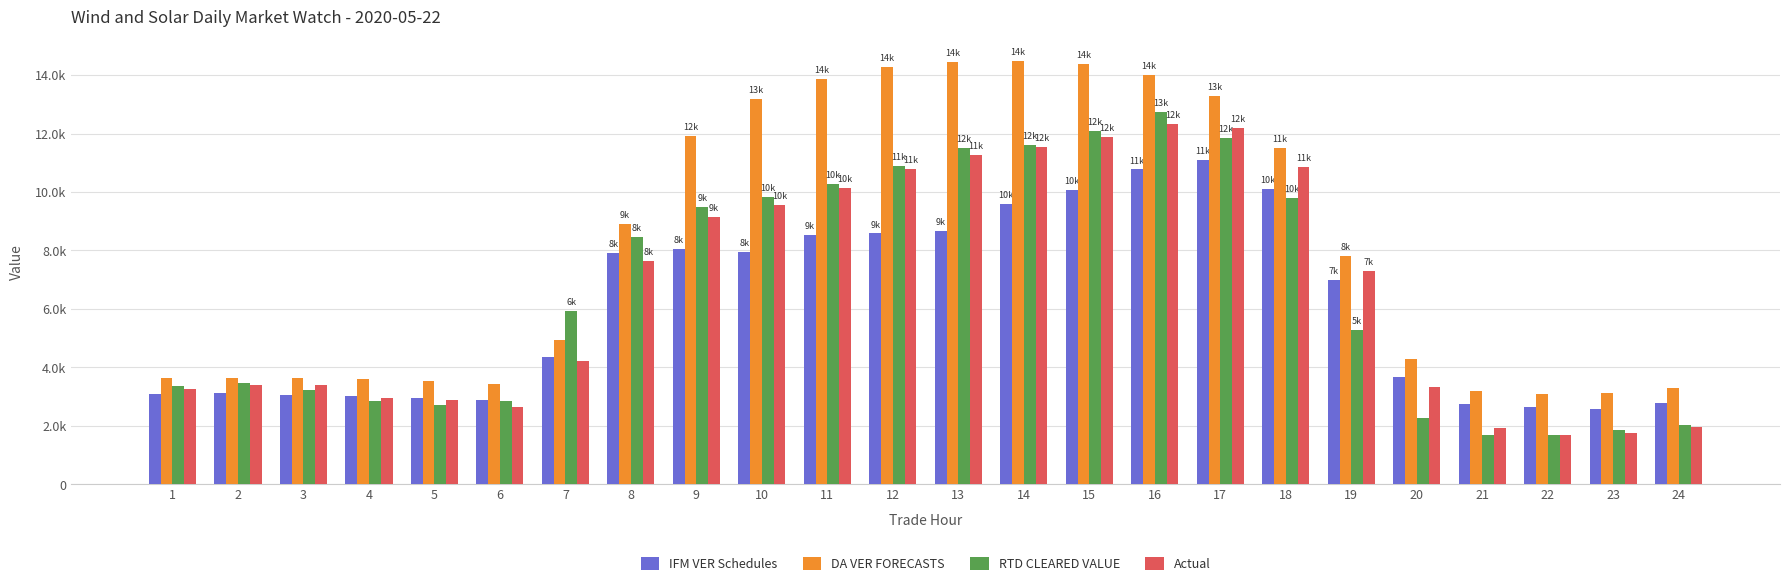

At 19, list the series in order from smallest to largest.

RTD CLEARED VALUE, IFM VER Schedules, Actual, DA VER FORECASTS